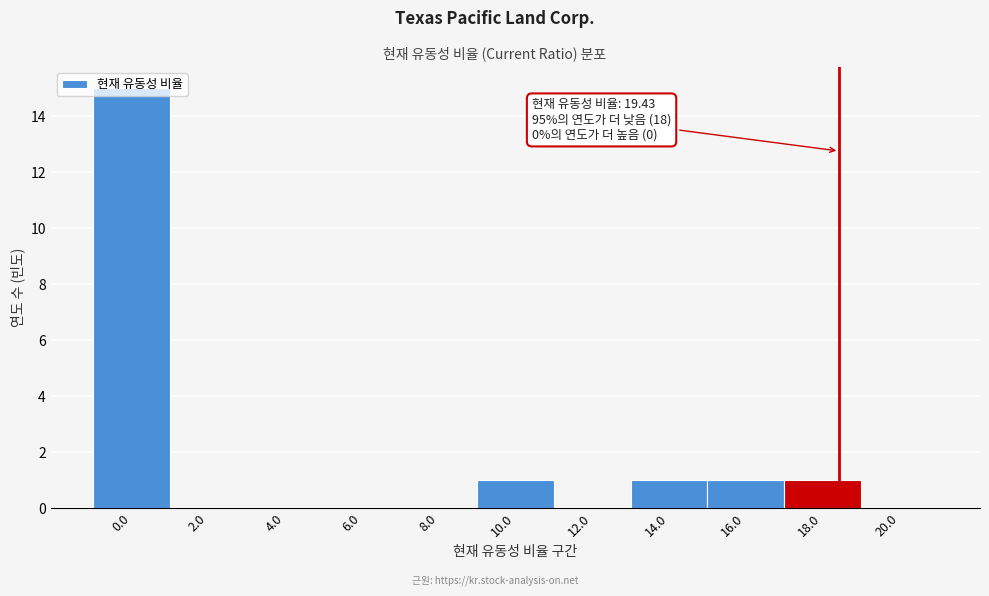

What is the change in value from 4.0 to 10.0?

+1